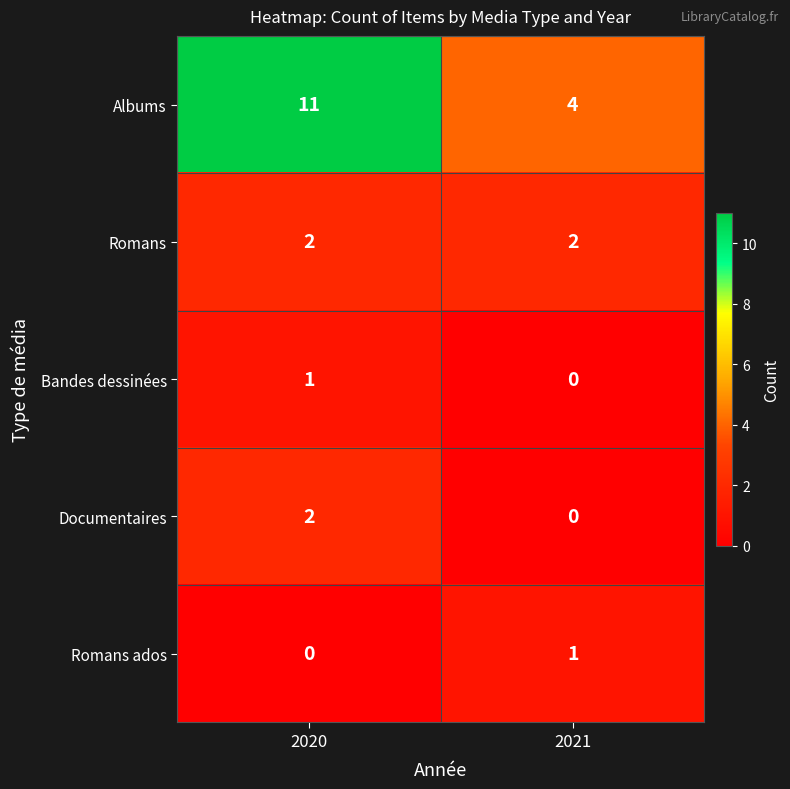

What is the total value across all series at 2021?

7